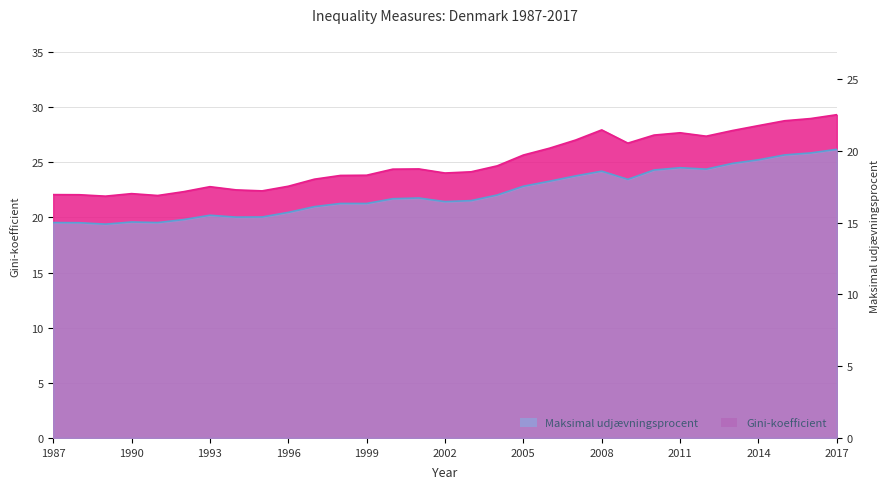

True or false: Maksimal udjævningsprocent and Gini-koefficient cross at least once.

False